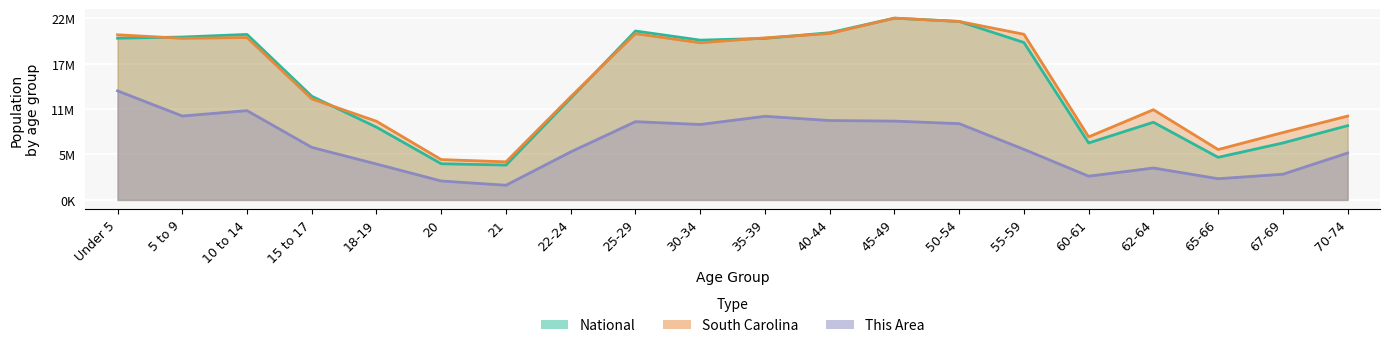

Reading left to right, transcribe all the data shown in this chart.

This Area: Under 5=13625154.6	5 to 9=10483603.4	10 to 14=11154271.6	15 to 17=6565489.0	18-19=4482887.7	20=2364988.0	21=1835513.1	22-24=6000715.8	25-29=9777636.9	30-34=9424653.6	35-39=10448305.1	40-44=9918830.2	45-49=9848233.5	50-54=9530548.6	55-59=6318400.7	60-61=2965059.6	62-64=3988711.1	65-66=2647374.6	67-69=3212147.8	70-74=5859522.4
South Carolina: Under 5=20629327.9	5 to 9=20189577.0	10 to 14=20287367.7	15 to 17=12627348.5	18-19=9823492.7	20=5039392.9	21=4756461.9	22-24=12894174.4	25-29=20771339.4	30-34=19631699.3	35-39=20246149.5	40-44=20787171.5	45-49=22708591.0	50-54=22292042.3	55-59=20693680.0	60-61=7875868.3	62-64=11269743.8	65-66=6293133.4	67-69=8417163.2	70-74=10473906.5
National: Under 5=20201362.0	5 to 9=20348657.0	10 to 14=20677194.0	15 to 17=12954254.0	18-19=9086089.0	20=4519129.0	21=4354294.0	22-24=12712576.0	25-29=21101849.0	30-34=19962099.0	35-39=20179642.0	40-44=20890964.0	45-49=22708591.0	50-54=22298125.0	55-59=19664805.0	60-61=7113727.0	62-64=9704197.0	65-66=5319902.0	67-69=7115361.0	70-74=9278166.0